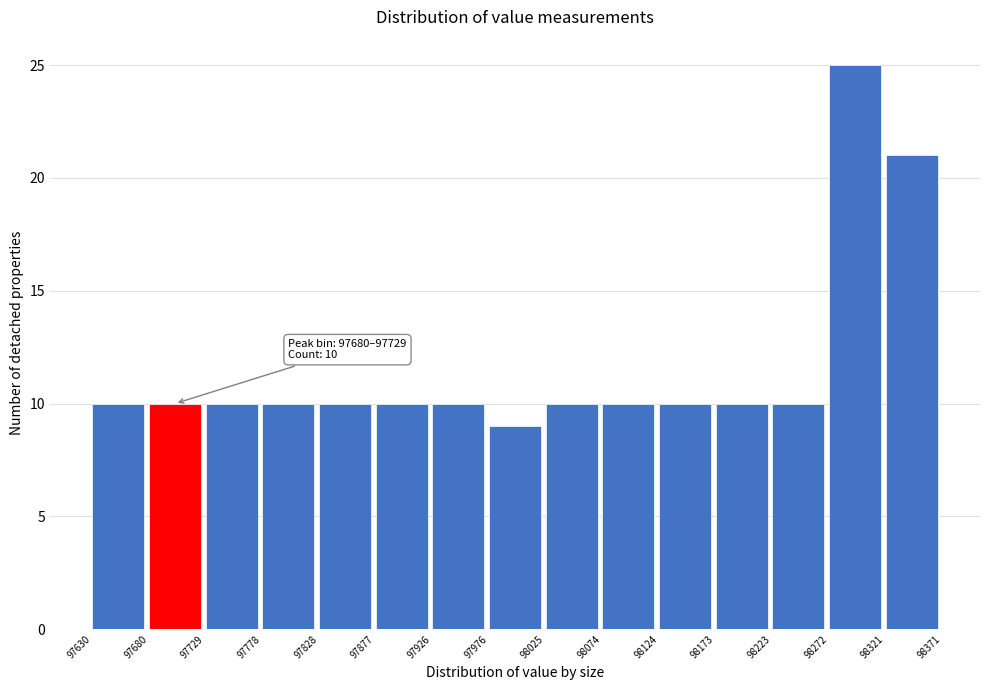

Which range on the x-axis has the tallest bar?

98272 to 98321